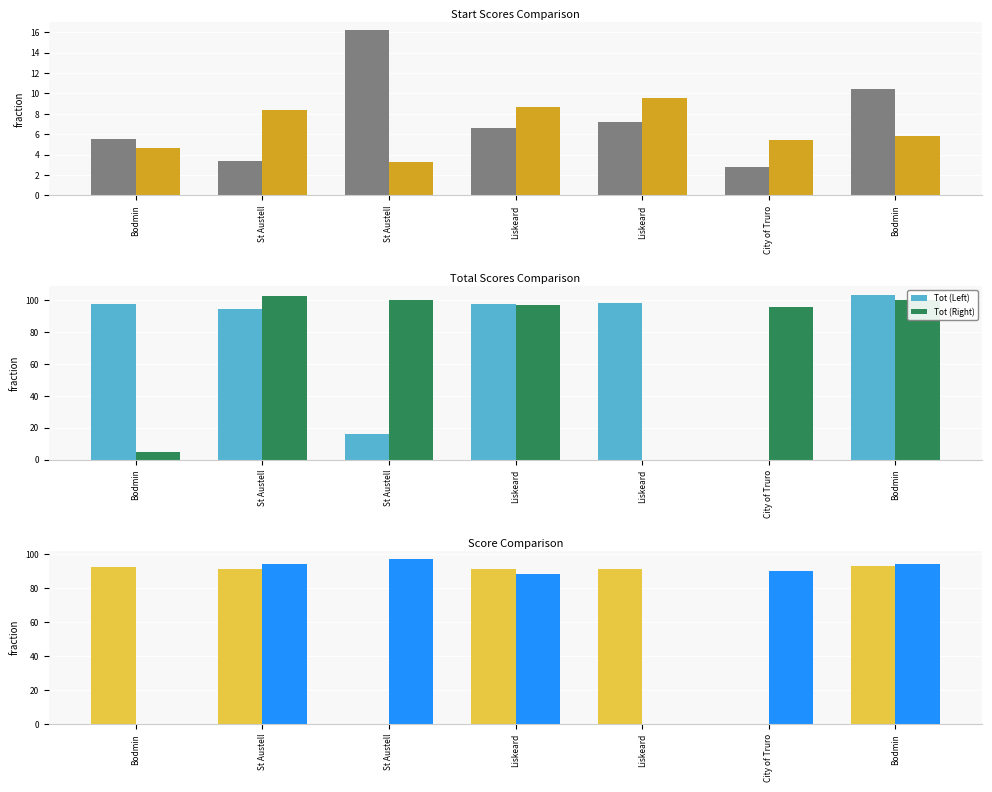

What is the value of the Start (Left) bar at the 2nd from the left?

3.4